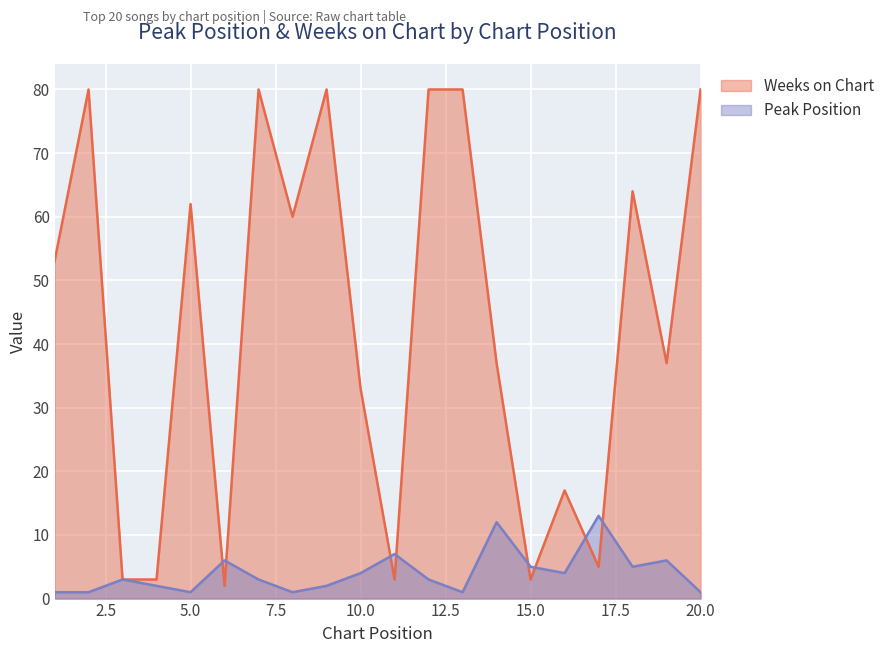

Reading left to right, what are all the values shown in this chart?

Peak Position: 1=1	2=1	3=3	4=2	5=1	6=6	7=3	8=1	9=2	10=4	11=7	12=3	13=1	14=12	15=5	16=4	17=13	18=5	19=6	20=1
Weeks on Chart: 1=53	2=80	3=3	4=3	5=62	6=2	7=80	8=60	9=80	10=33	11=3	12=80	13=80	14=37	15=3	16=17	17=5	18=64	19=37	20=80